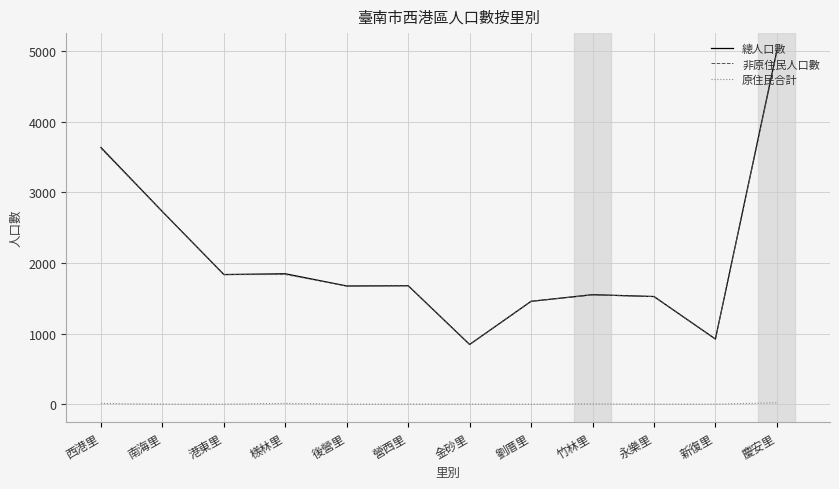

Where does the 原住民合計 series first go above 1?

西港里